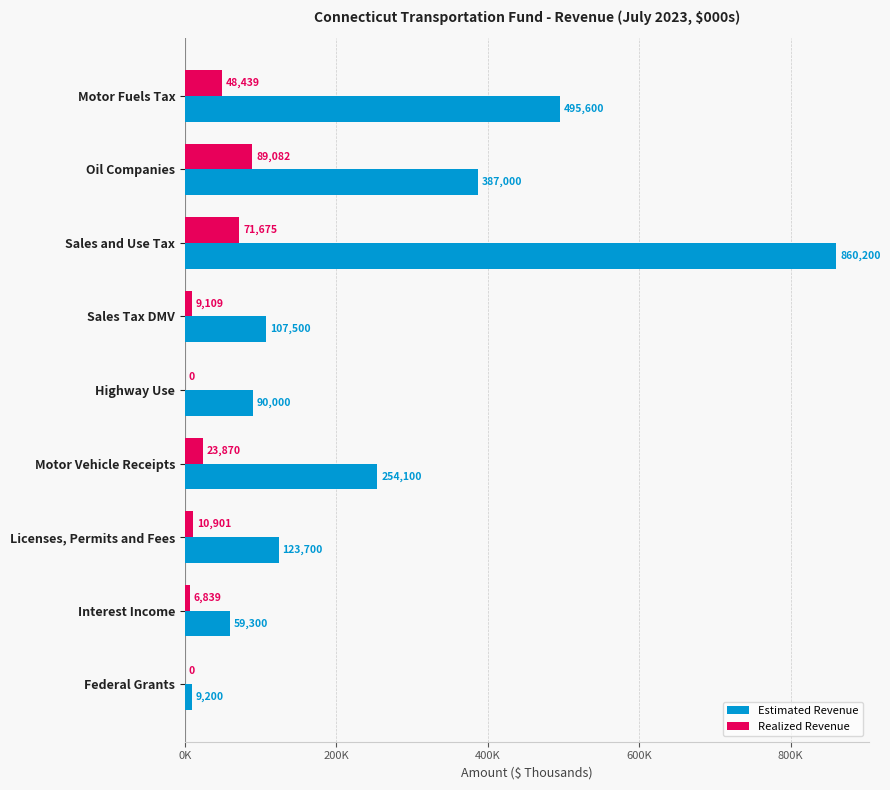

What are all the series names shown in the legend?

Estimated Revenue, Realized Revenue